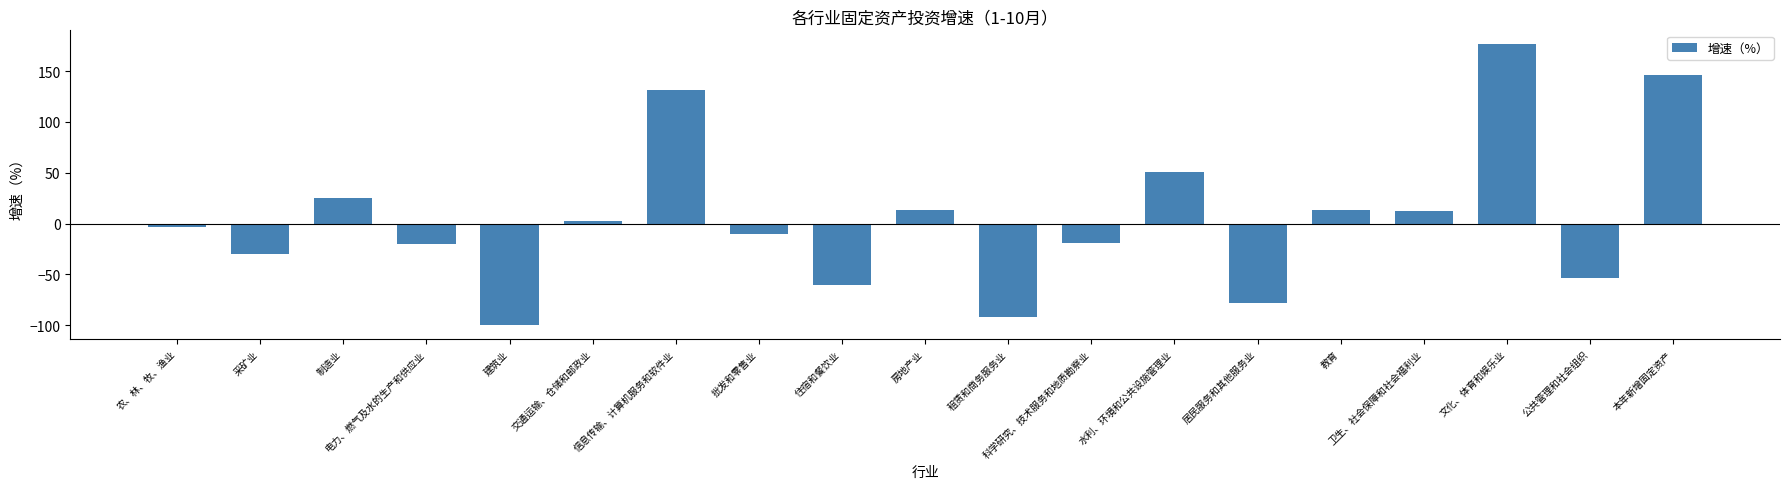

True or false: the data shows -102.3 at 住宿和餐饮业.

False